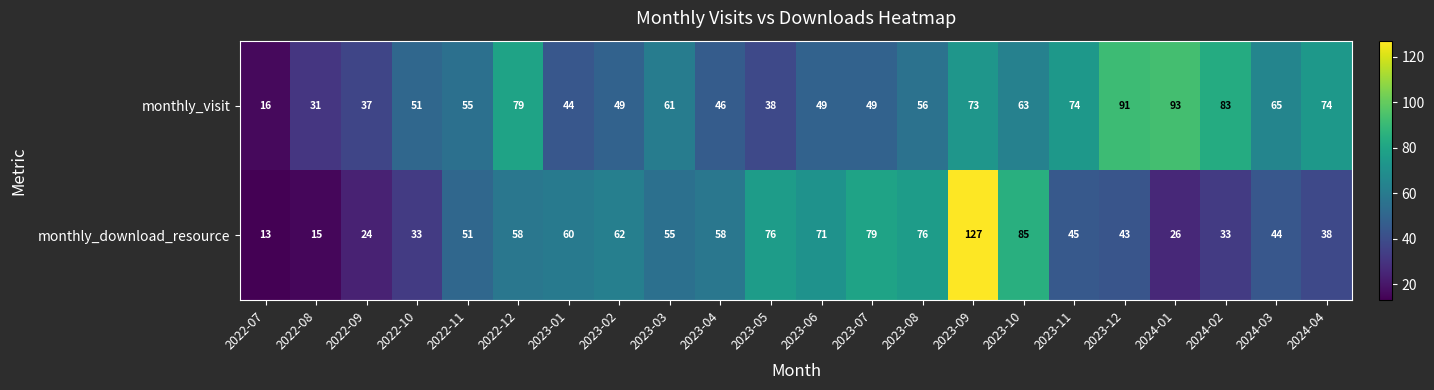

How many data points does each series have?

22